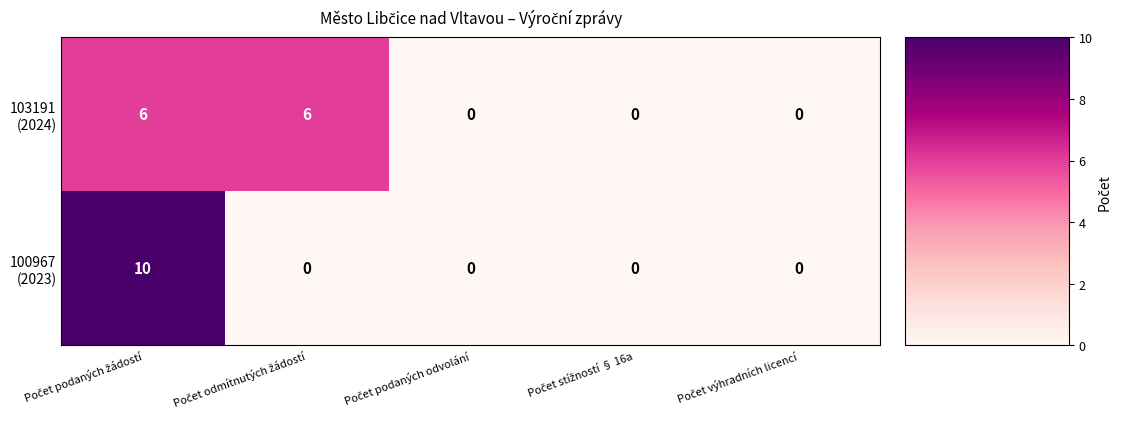

How many data points does each series have?

5